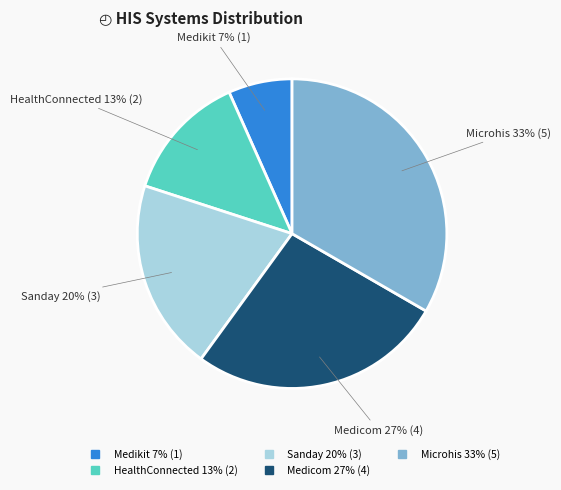

What is the smallest slice in the pie chart?

Medikit